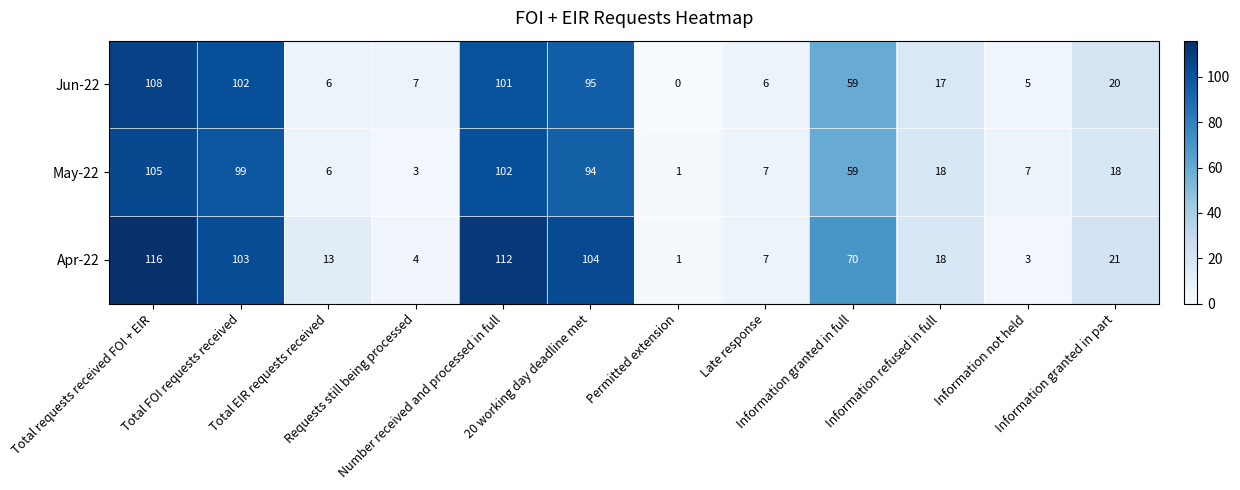

At how many categories does at least one series exceed 76?

4